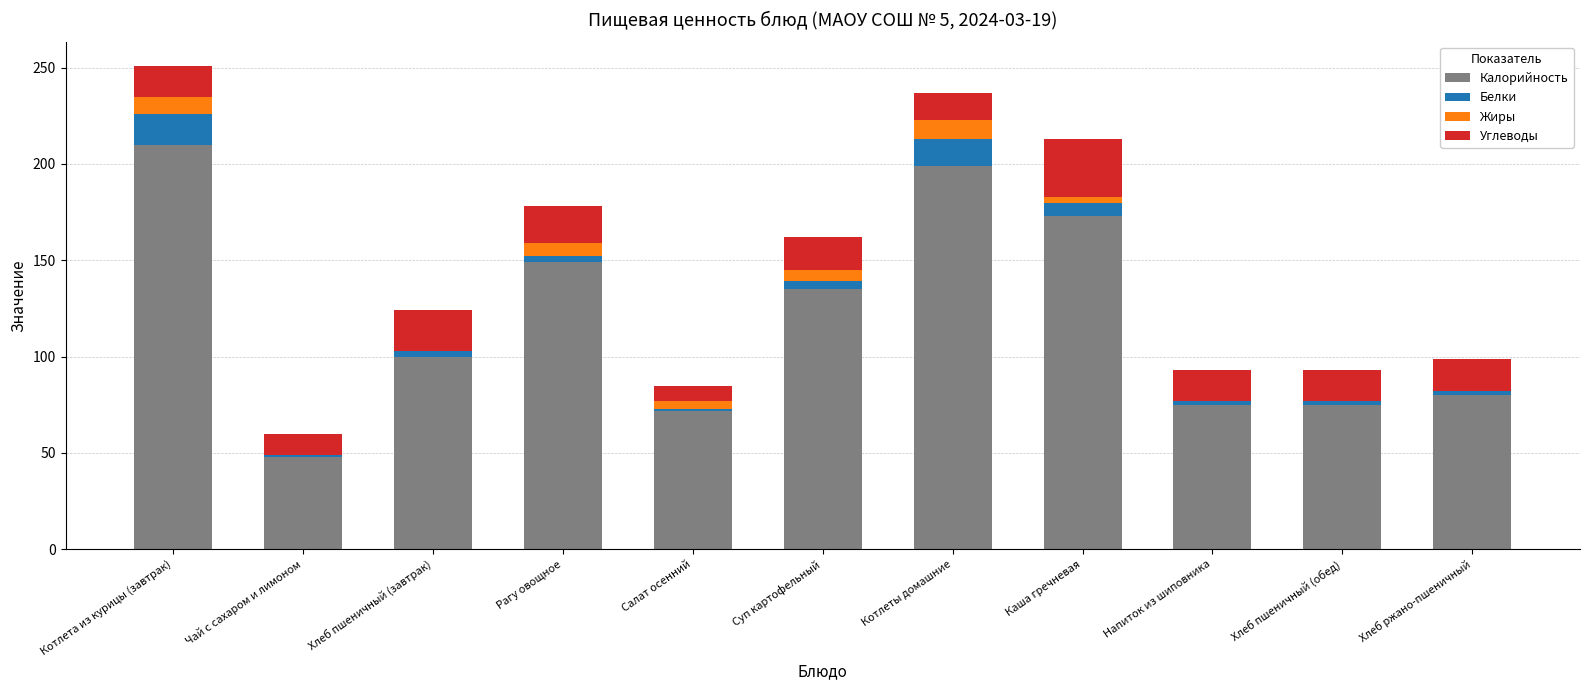

What are all the series names shown in the legend?

Калорийность, Белки, Жиры, Углеводы